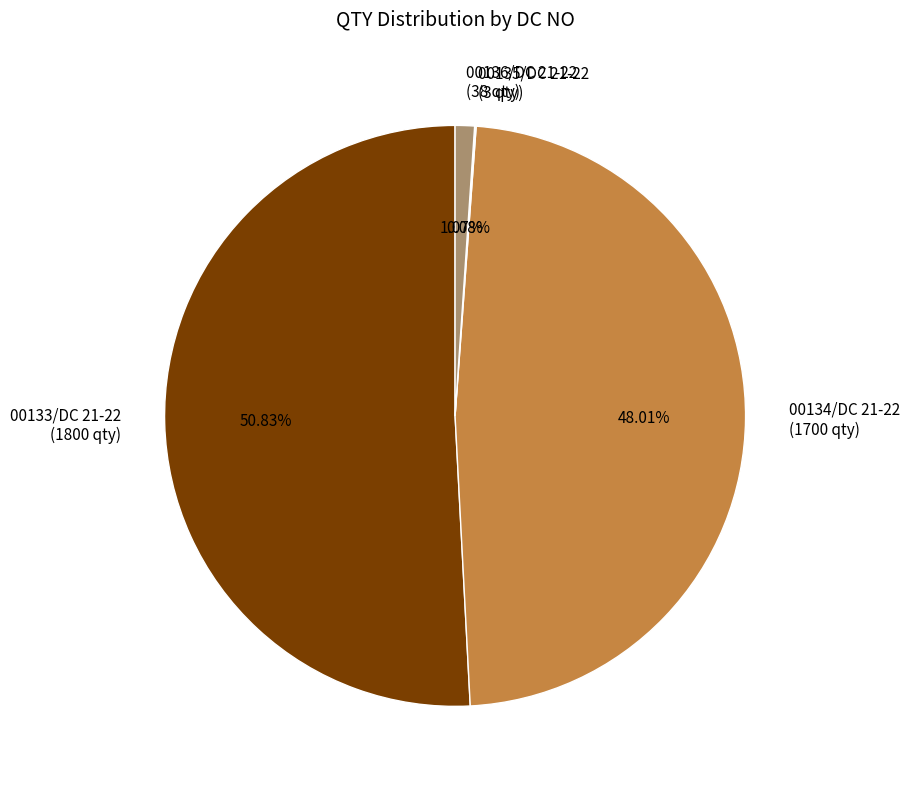

Does 00133/DC 21-22 (1800 qty) account for over 50% of the chart?

Yes